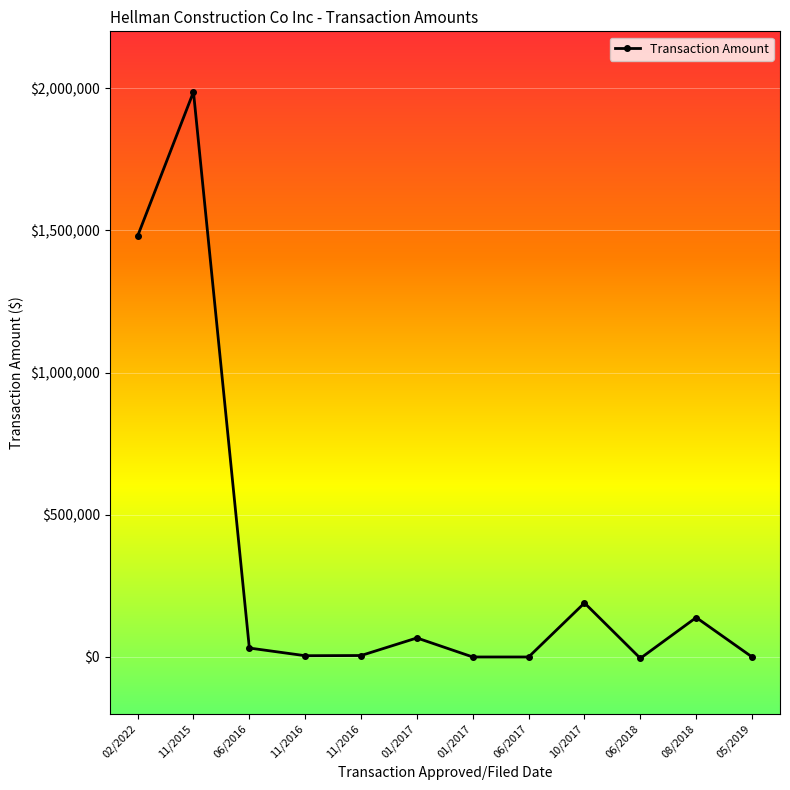

Does the chart have visible grid lines?

Yes